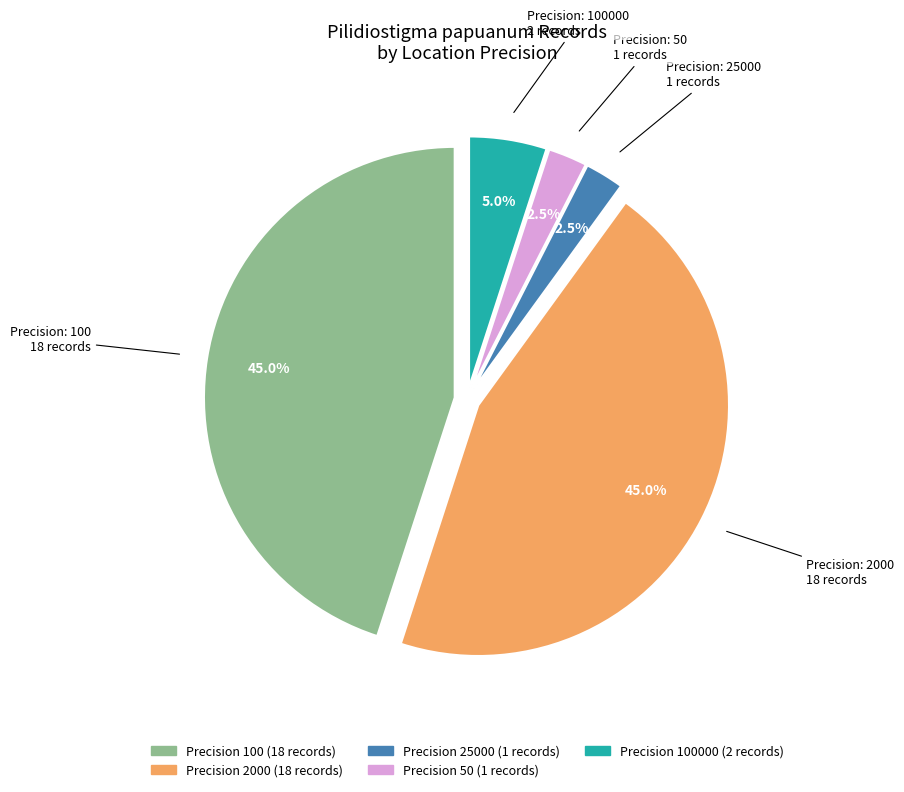

Does any single category account for the majority?

No